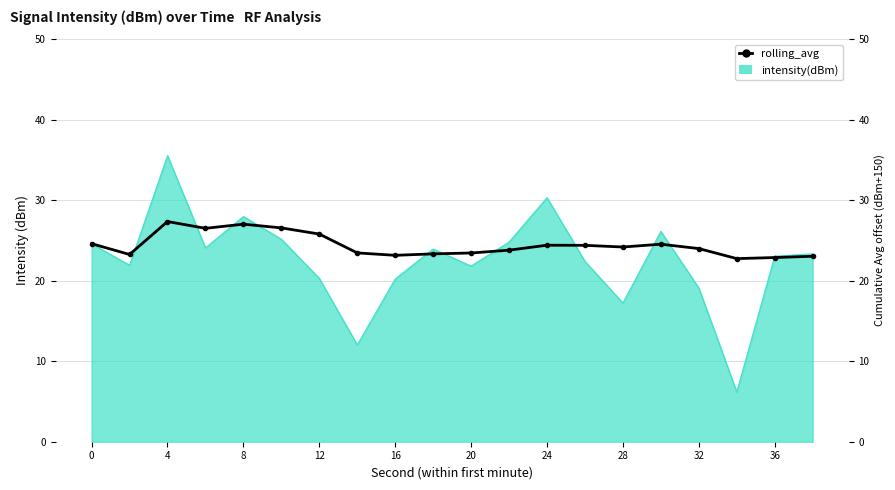

True or false: there are more than 0 points higher than both neighbors.

True